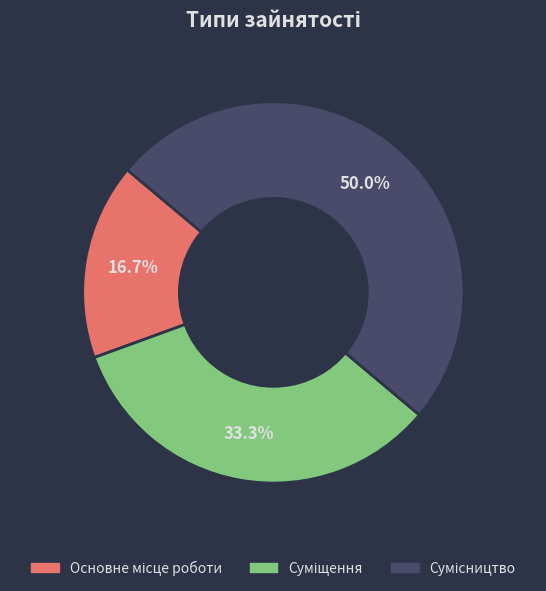

The Основне місце роботи slice represents 22% of the pie. True or false?

False